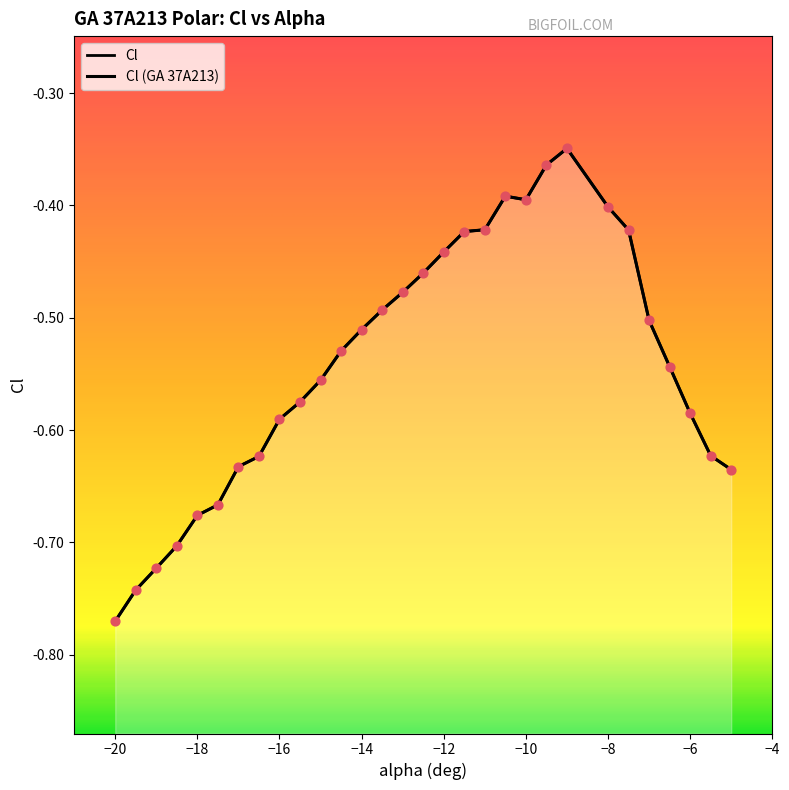

Between -18 and -20, which is larger?

-18